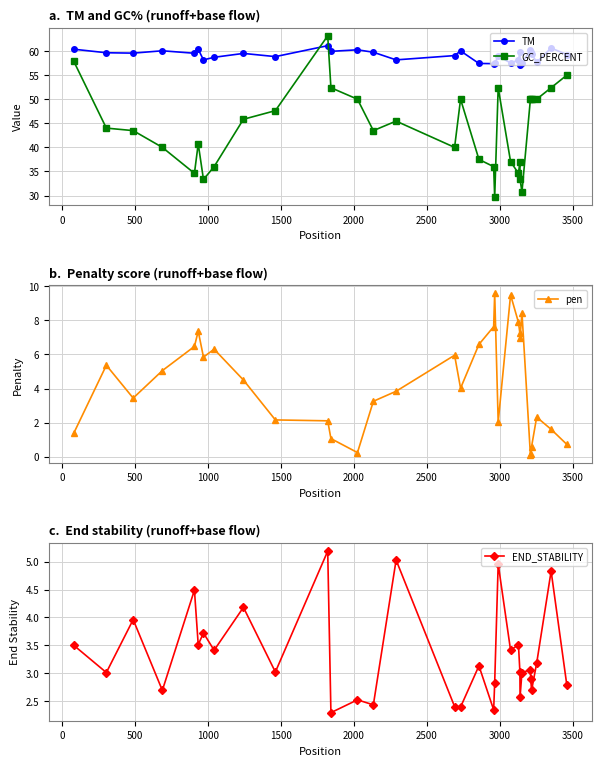

What is the maximum value for GC_PERCENT?

63.2